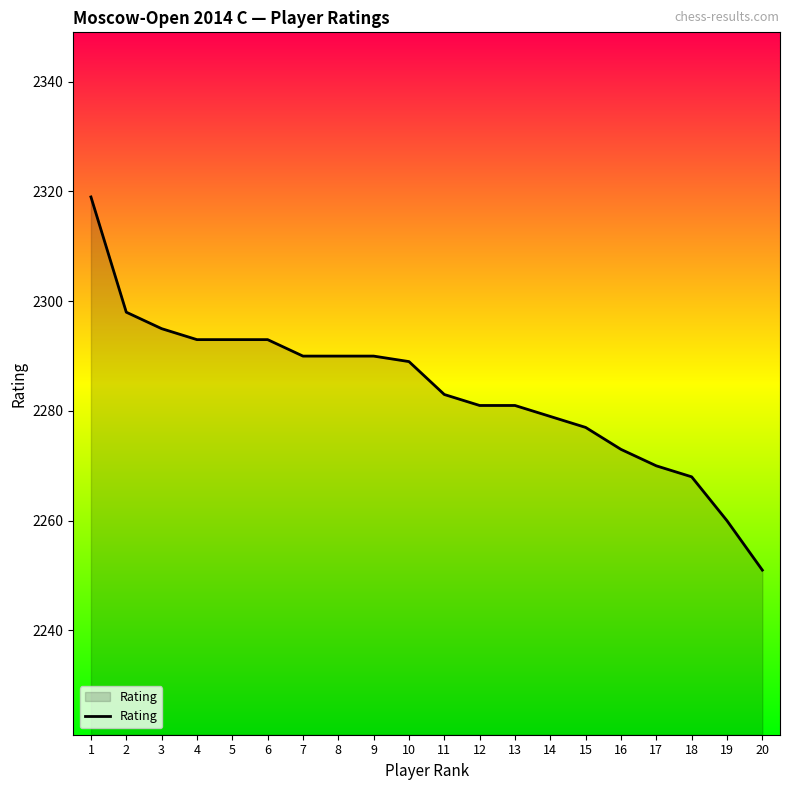

What is the smallest value displayed?

2251